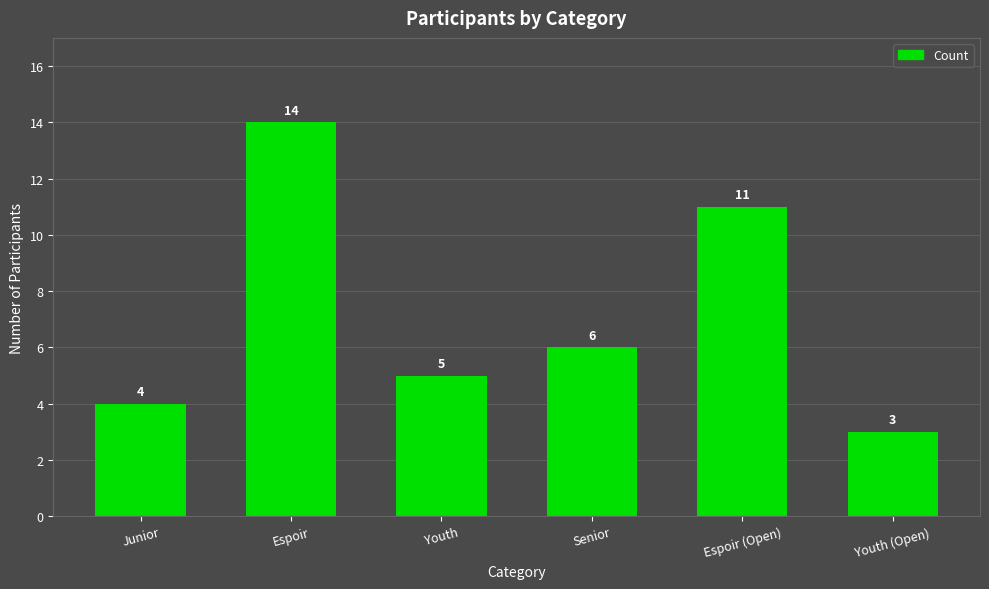

Is it true that the value at Senior is 6?

True